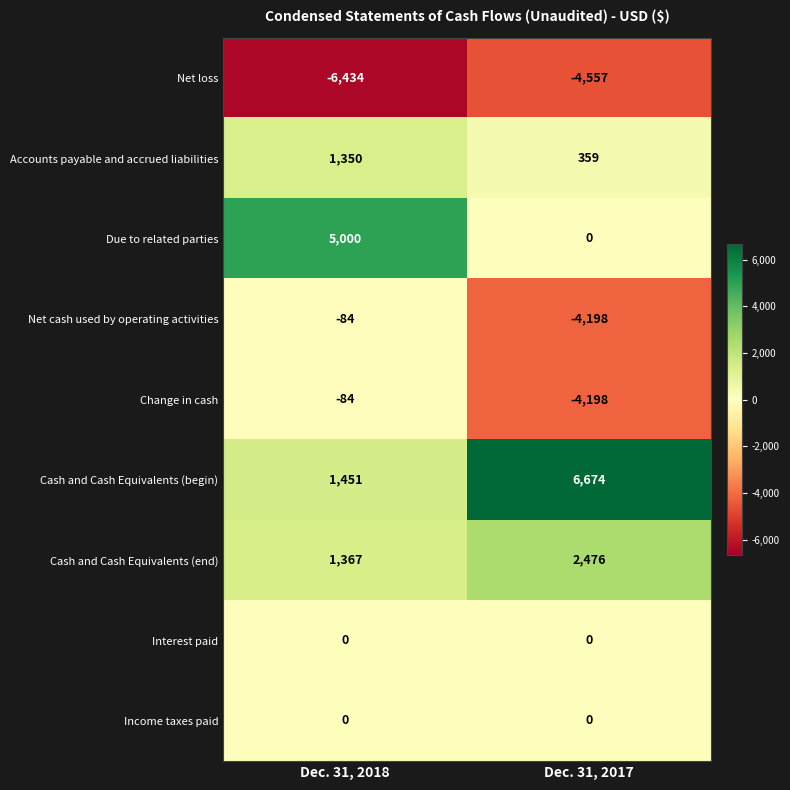

Reading left to right, transcribe all the data shown in this chart.

Net loss: -6434	-4557
Accounts payable and accrued liabilities: 1350	359
Due to related parties: 5000	0
Net cash used by operating activities: -84	-4198
Change in cash: -84	-4198
Cash and Cash Equivalents (begin): 1451	6674
Cash and Cash Equivalents (end): 1367	2476
Interest paid: 0	0
Income taxes paid: 0	0